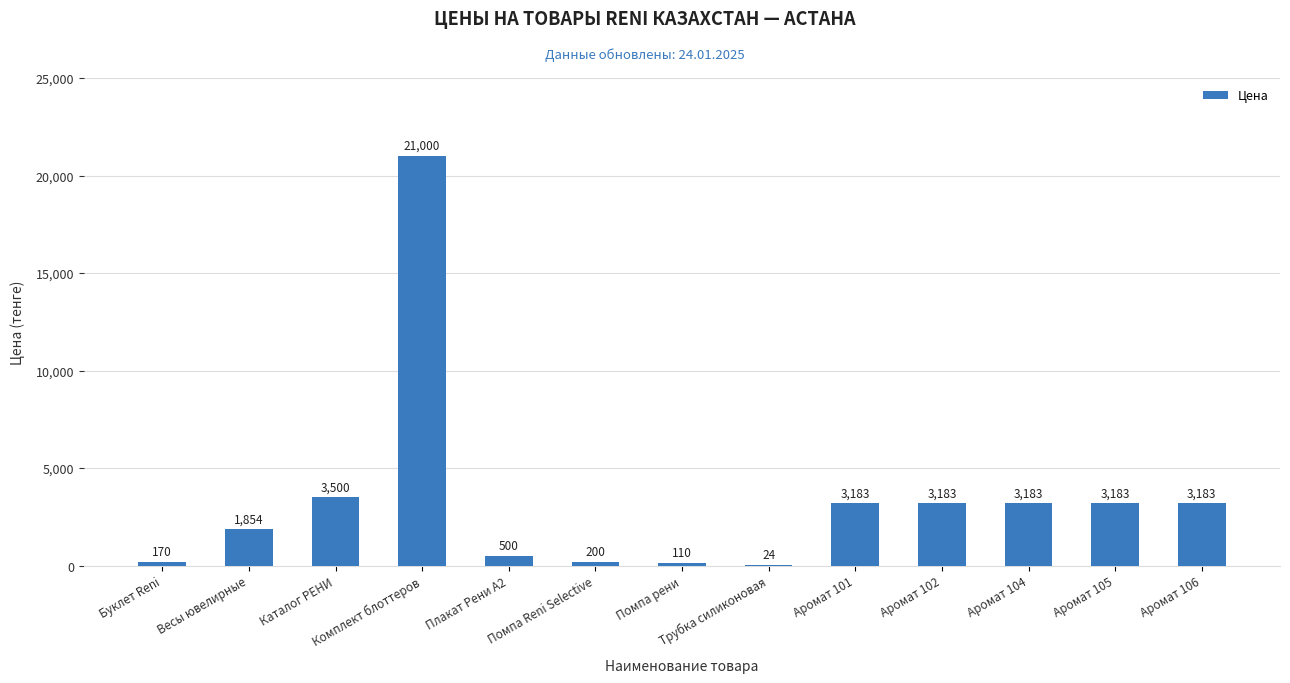

Reading left to right, extract all data points from this chart.

170	1854	3500	21000	500	200	110	24	3183	3183	3183	3183	3183